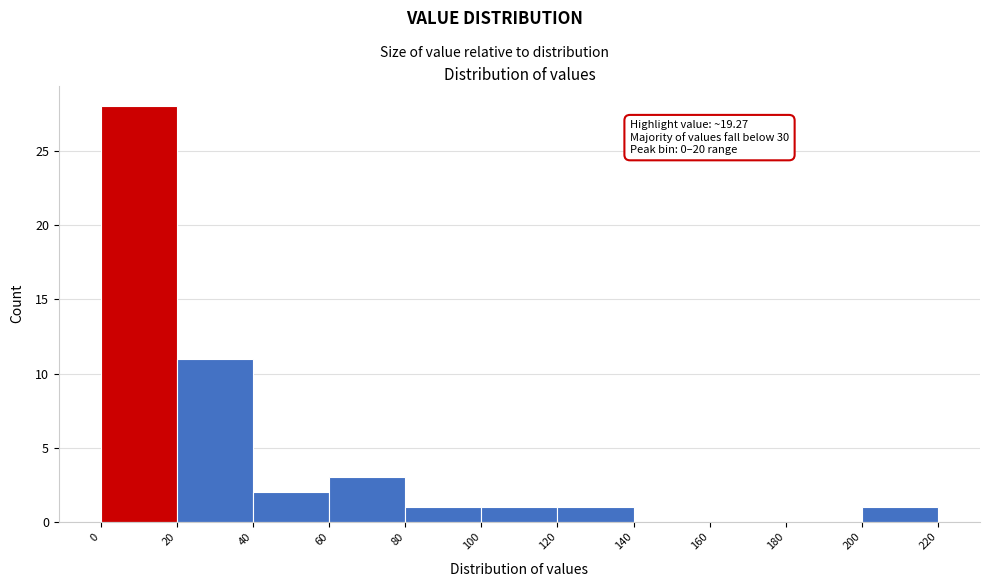

Which range on the x-axis has the tallest bar?

0 to 20